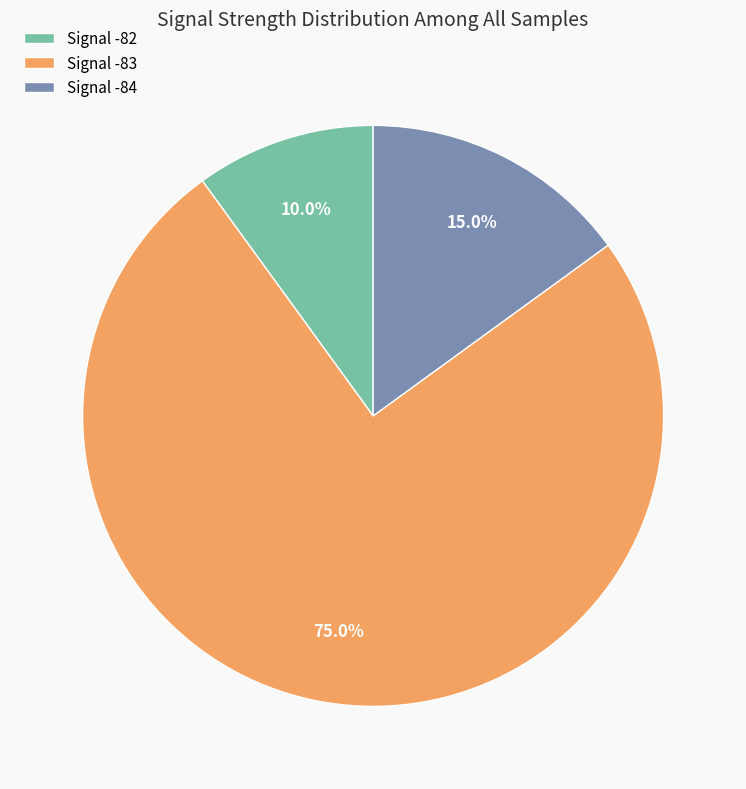

What is the largest slice in the pie chart?

Signal -83